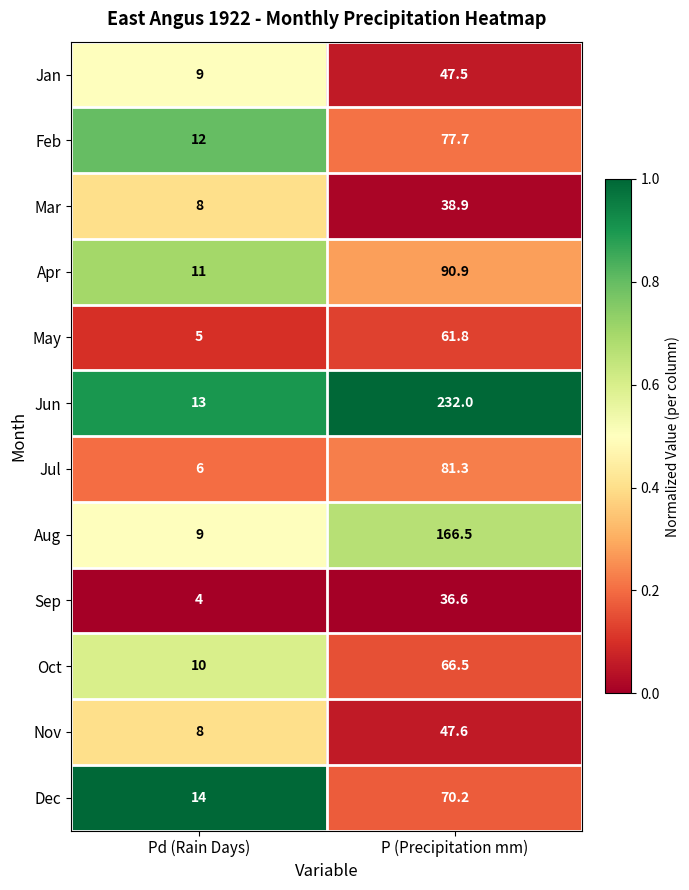

List the labels in order of Jun value, largest first.

P (Precipitation mm), Pd (Rain Days)